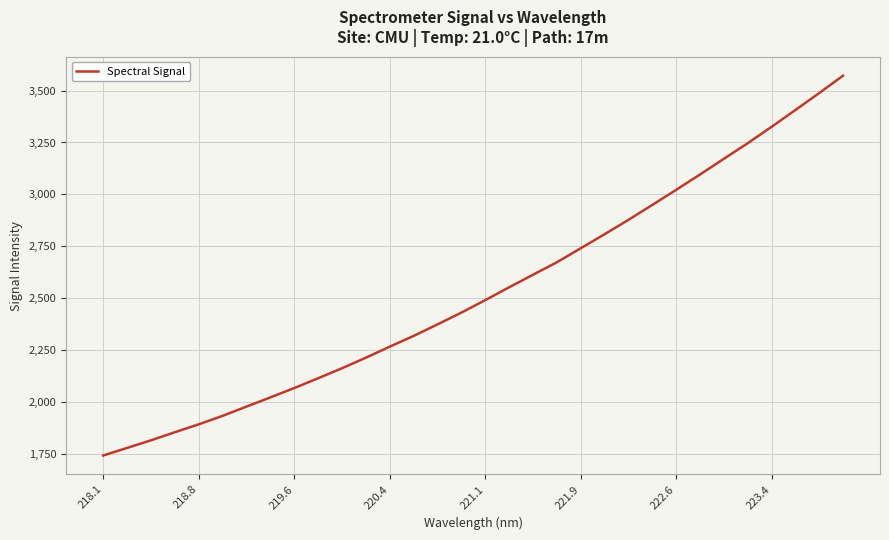

What is the difference between the maximum and minimum values?

1830.8